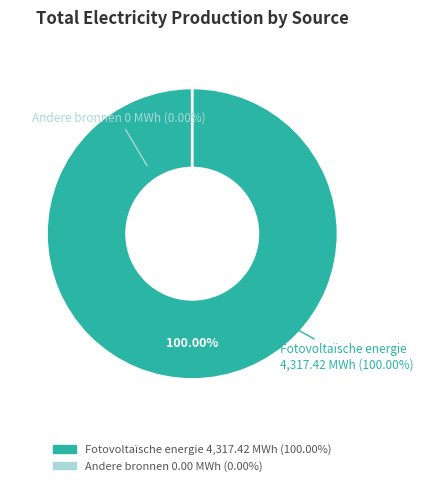

Count the number of slices in the pie.

6